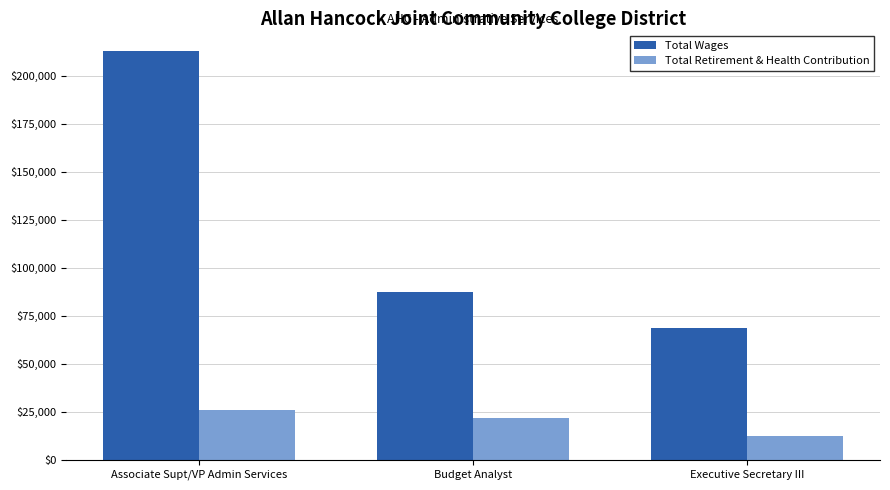

Which series has the widest spread of values?

Total Wages